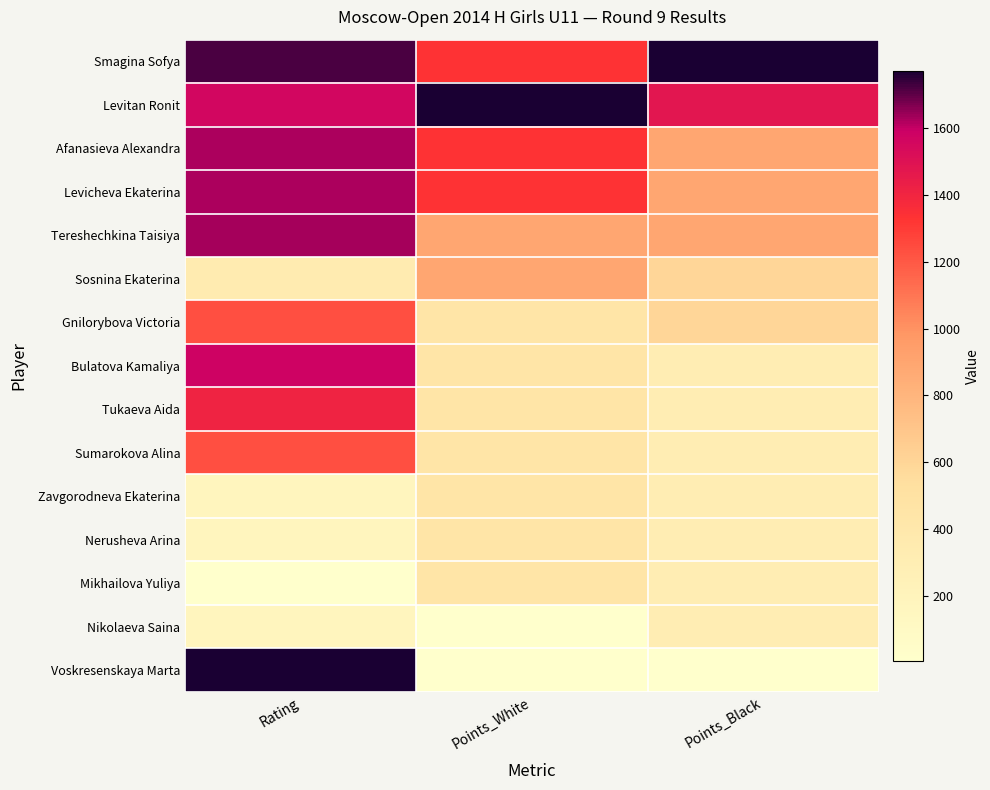

Reading right to left, what are all the values shown in this chart?

Smagina Sofya: Points_Black=1.0	Points_White=0.8	Rating=1.0
Levitan Ronit: Points_Black=0.8	Points_White=1.0	Rating=0.9
Afanasieva Alexandra: Points_Black=0.5	Points_White=0.8	Rating=0.9
Levicheva Ekaterina: Points_Black=0.5	Points_White=0.8	Rating=0.9
Tereshechkina Taisiya: Points_Black=0.5	Points_White=0.5	Rating=0.9
Sosnina Ekaterina: Points_Black=0.3	Points_White=0.5	Rating=0.2
Gnilorybova Victoria: Points_Black=0.3	Points_White=0.2	Rating=0.7
Bulatova Kamaliya: Points_Black=0.2	Points_White=0.2	Rating=0.9
Tukaeva Aida: Points_Black=0.2	Points_White=0.2	Rating=0.8
Sumarokova Alina: Points_Black=0.2	Points_White=0.2	Rating=0.7
Zavgorodneva Ekaterina: Points_Black=0.2	Points_White=0.2	Rating=0.1
Nerusheva Arina: Points_Black=0.2	Points_White=0.2	Rating=0.1
Mikhailova Yuliya: Points_Black=0.2	Points_White=0.2	Rating=0.0
Nikolaeva Saina: Points_Black=0.2	Points_White=0.0	Rating=0.1
Voskresenskaya Marta: Points_Black=0.0	Points_White=0.0	Rating=1.0